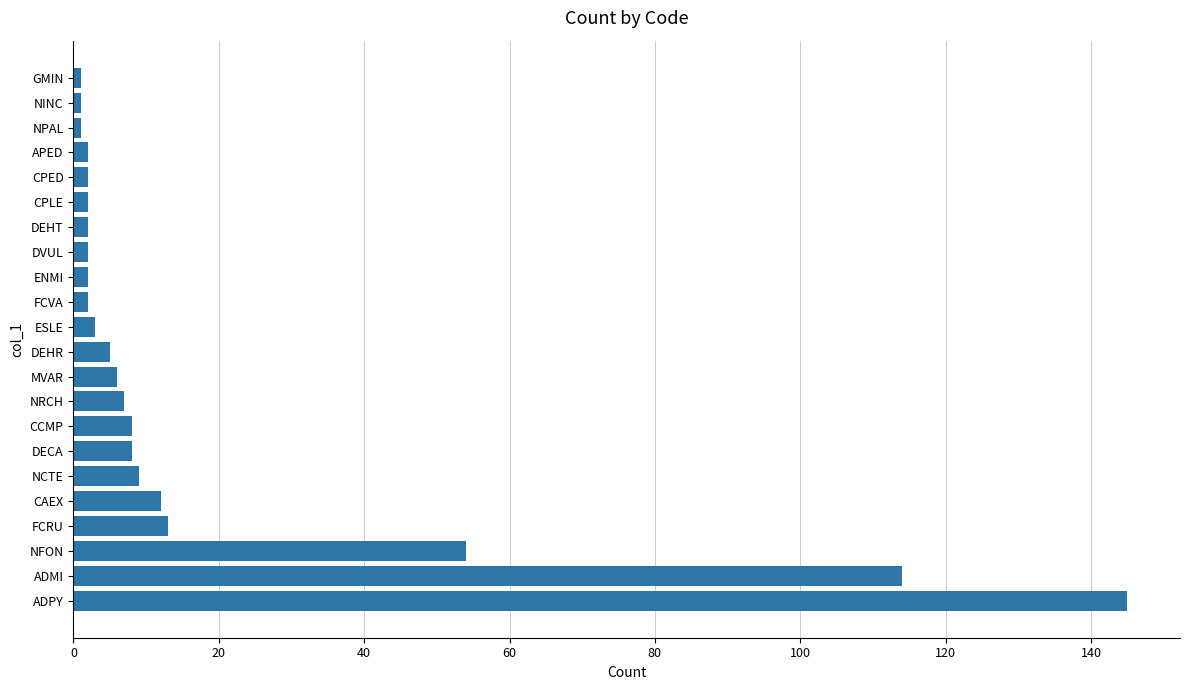

What is the sum of all values?

401